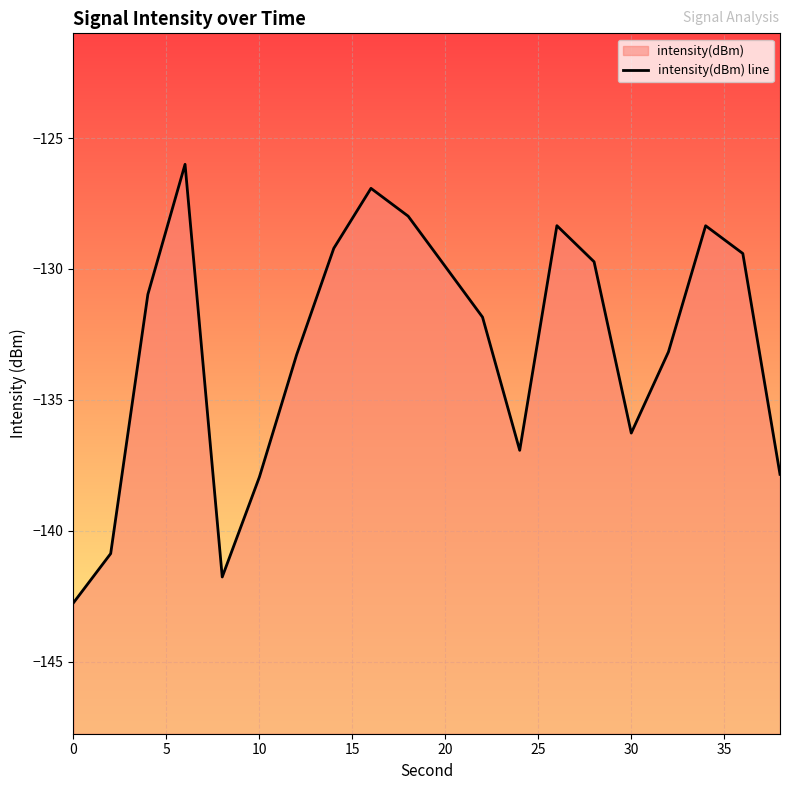

Reading left to right, transcribe all the data shown in this chart.

-142.7	-140.9	-131.0	-126.0	-141.8	-137.9	-133.3	-129.2	-126.9	-128.0	-129.9	-131.8	-136.9	-128.3	-129.7	-136.3	-133.2	-128.3	-129.4	-137.8